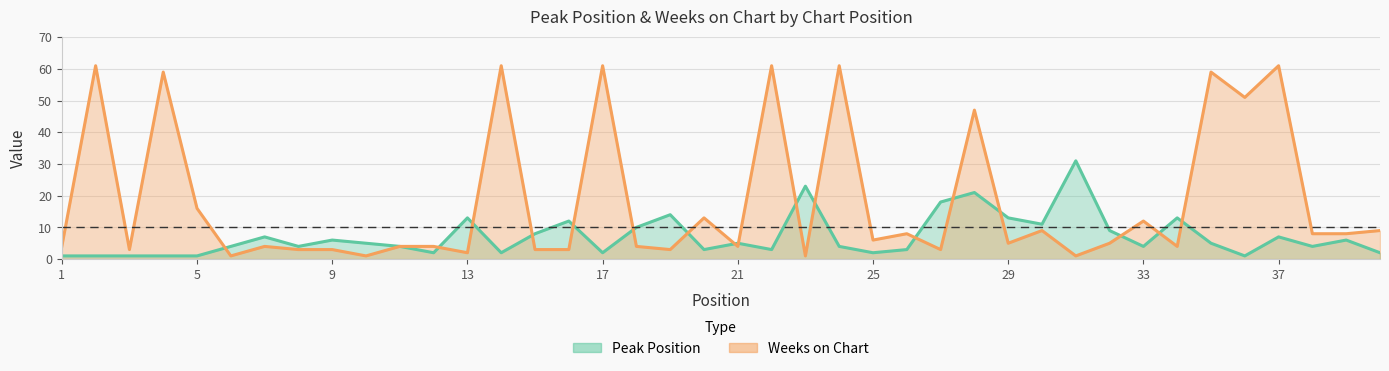

After their last crossing, which series has the higher values: Peak Position or Weeks on Chart?

Weeks on Chart